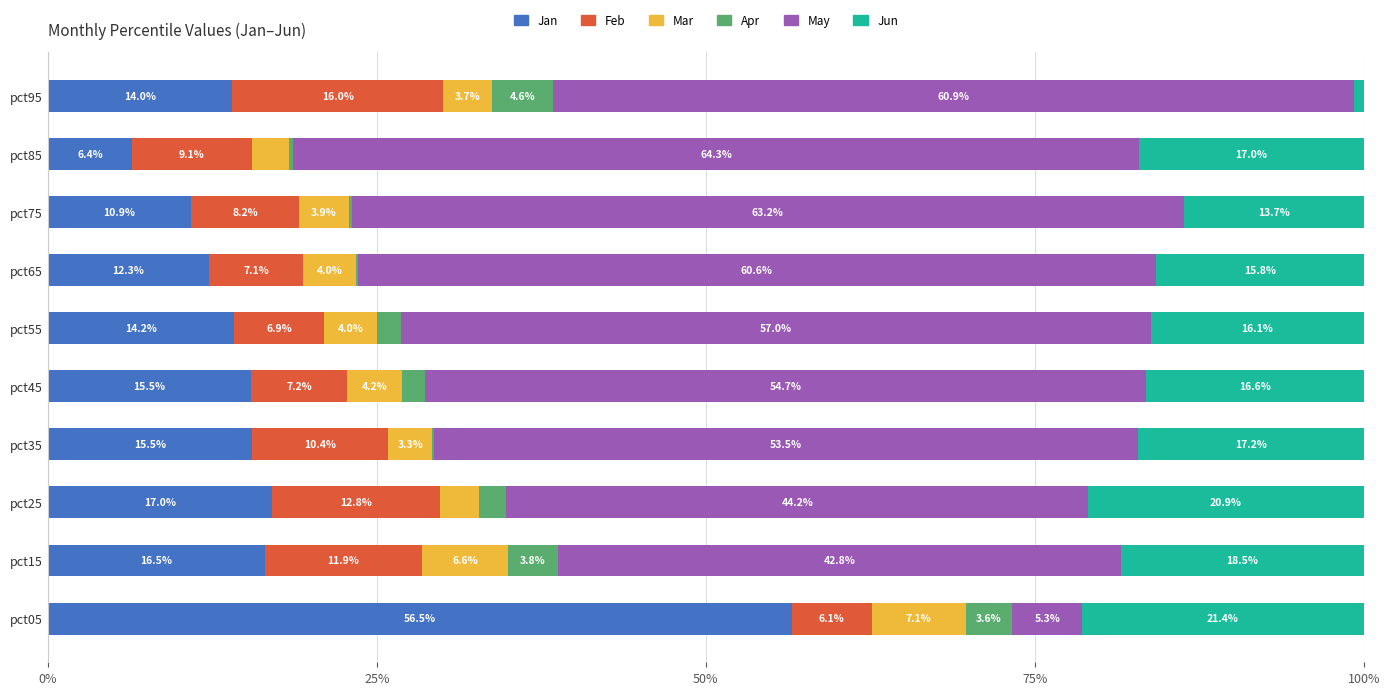

What is the total value across all series at pct95?

100.0